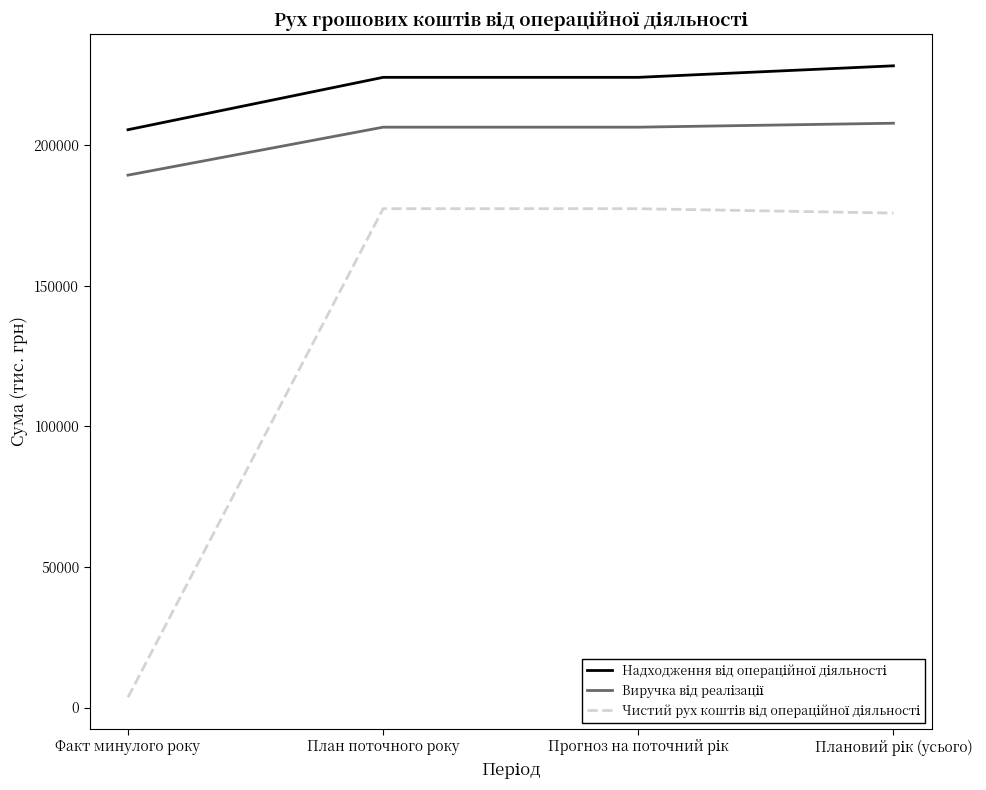

What is the total value across all series at План поточного року?

608266.0